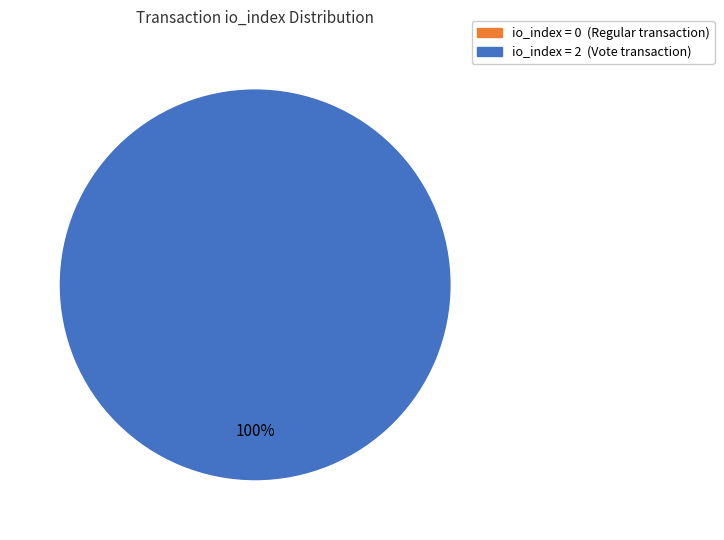

To the nearest percent, what is the difference between the largest and smallest slice percentages?

100%